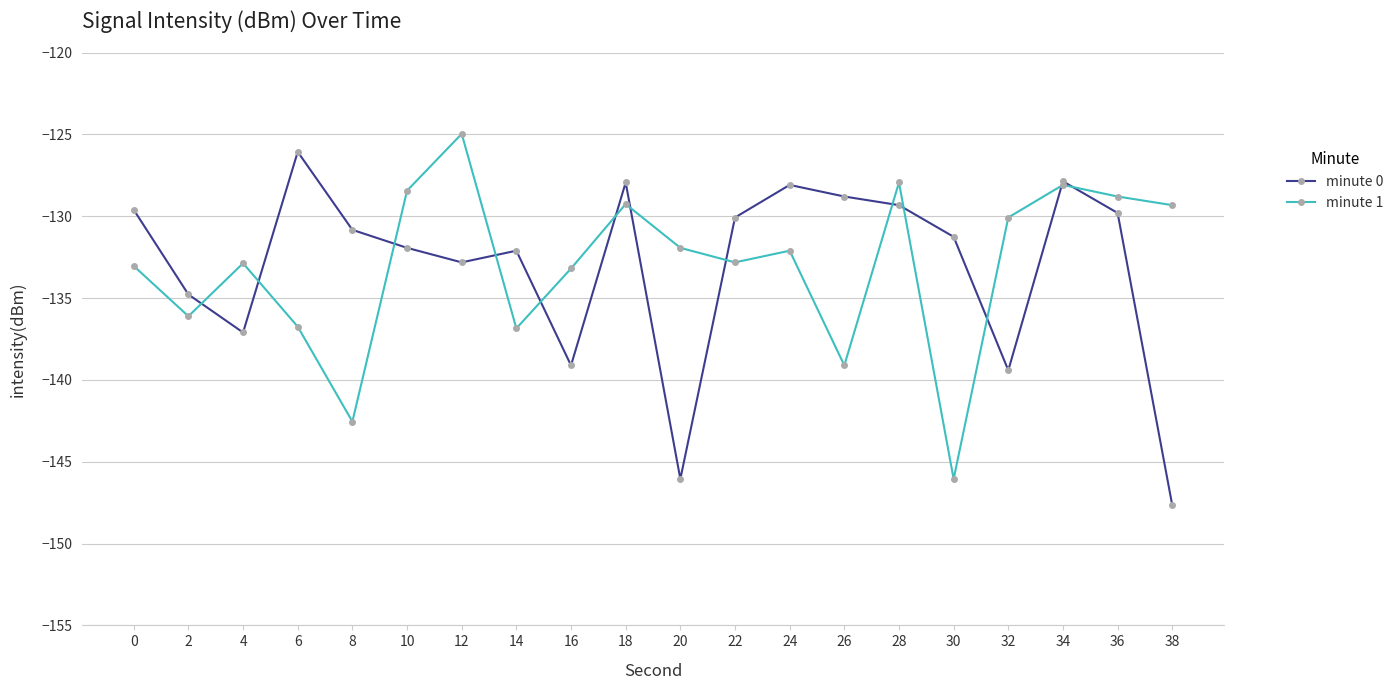

What is the maximum value shown in the chart?

-125.0